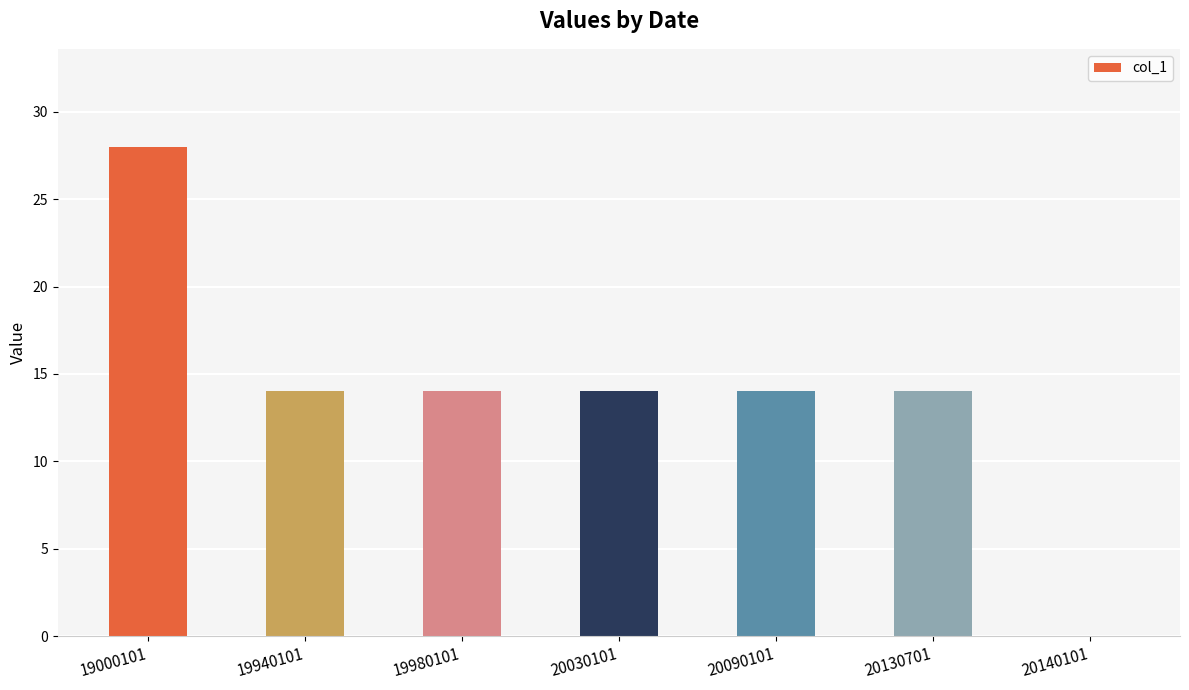

Which category has the highest value across all series?

19000101